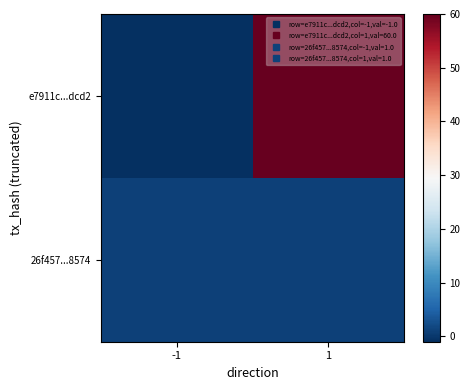

Reading left to right, what are all the values shown in this chart?

e7911c...dcd2: -1=-1	1=60
26f457...8574: -1=1	1=1